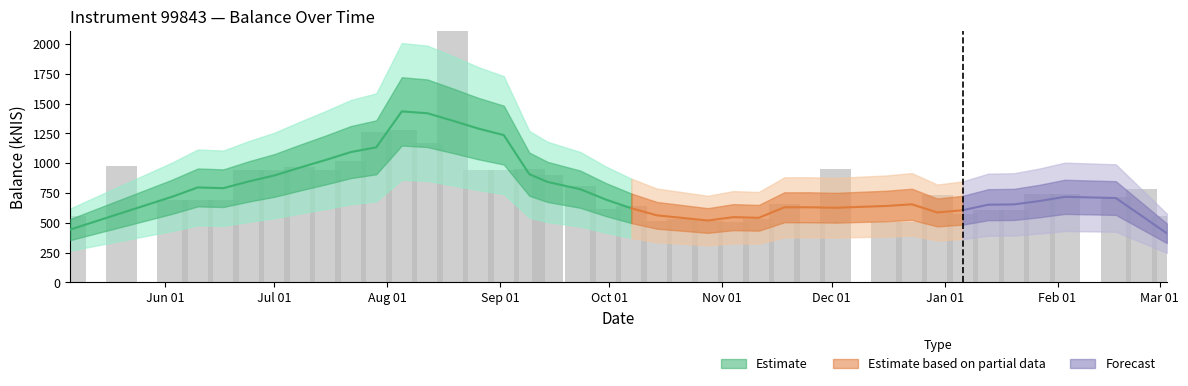

Reading left to right, extract all data points from this chart.

553.0	973.7	687.9	689.7	688.7	941.4	941.9	971.8	939.9	1017.8	1257.8	1277.2	1173.3	2447.4	940.1	943.5	948.1	899.5	807.1	615.3	637.3	513.6	534.3	510.6	506.8	527.8	654.8	507.1	950.9	508.5	507.0	729.8	577.4	608.1	603.5	738.6	741.0	719.0	785.3	553.0